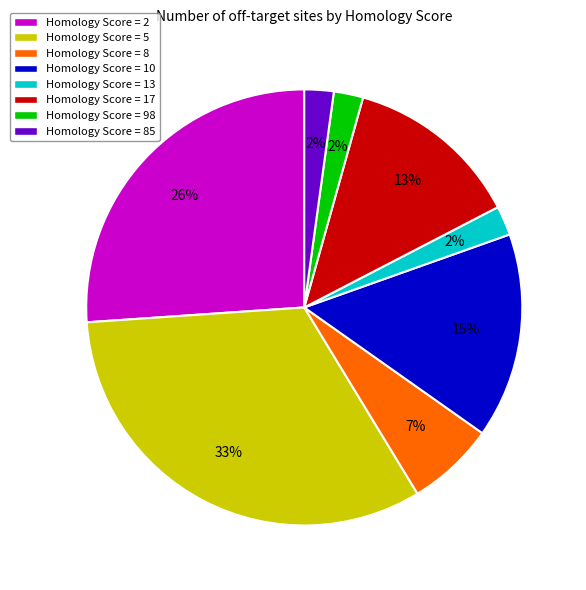

To the nearest percent, what percentage of the pie is Homology Score = 10?

15%